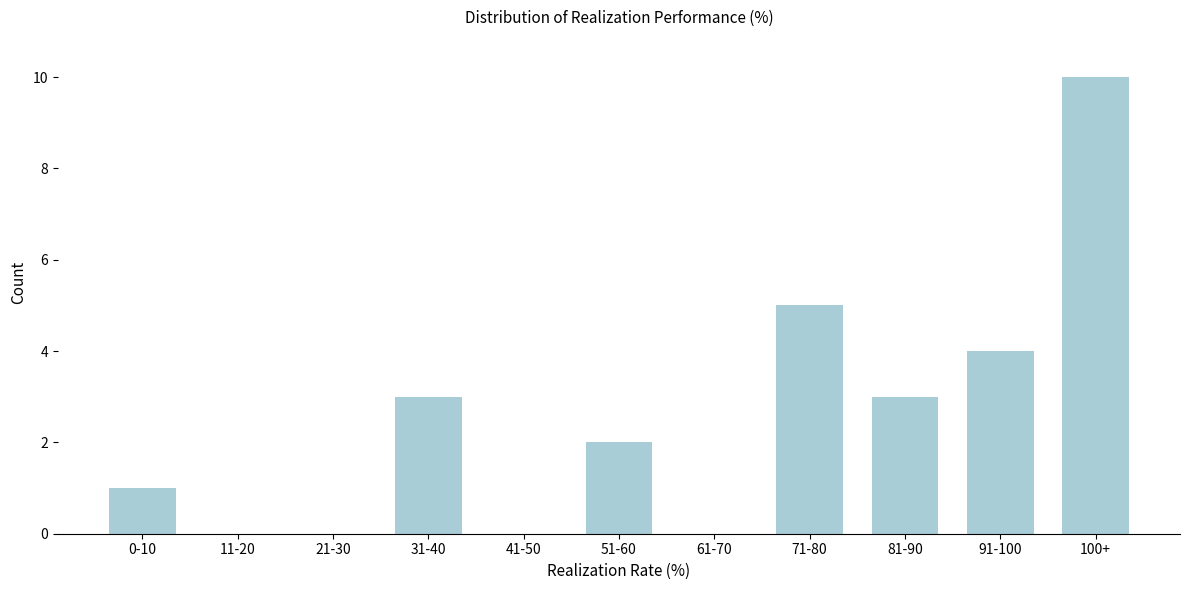

Reading right to left, transcribe all the data shown in this chart.

100+=10	91-100=4	81-90=3	71-80=5	61-70=0	51-60=2	41-50=0	31-40=3	21-30=0	11-20=0	0-10=1